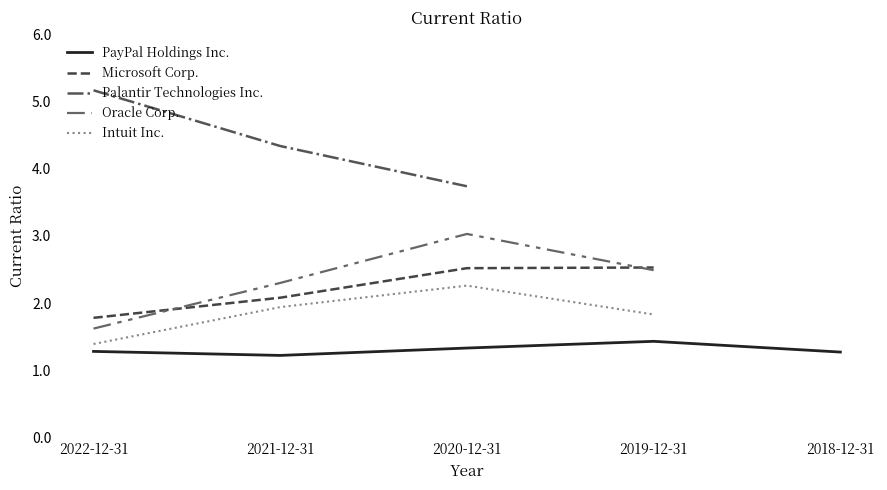

List the labels in order of Oracle Corp. value, smallest first.

2022-12-31, 2021-12-31, 2019-12-31, 2020-12-31